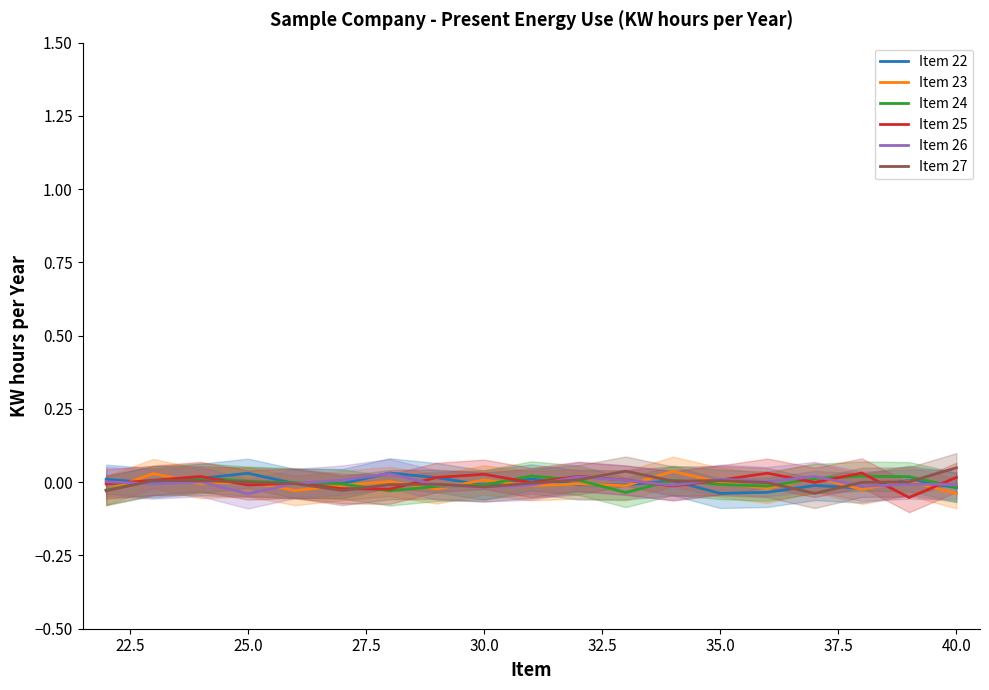

How many interior local valleys does the Item 24 series have?

3